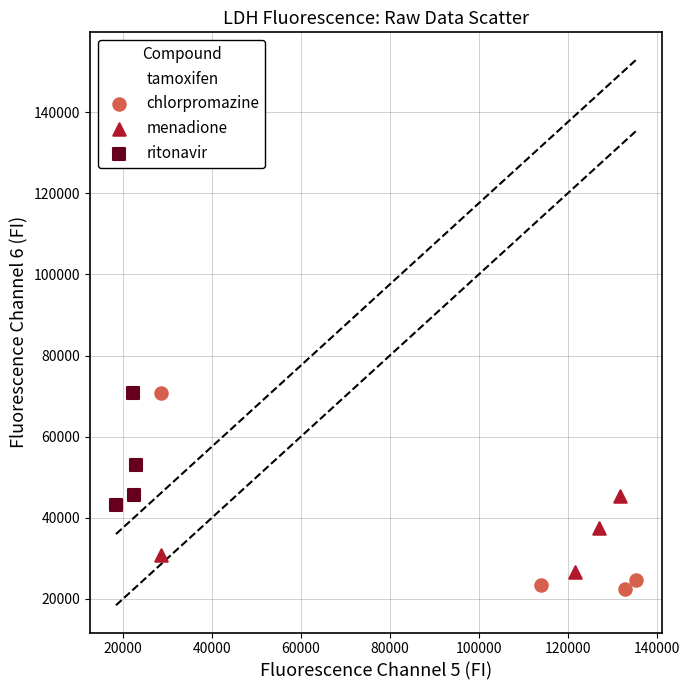

Which series has the largest Y range (max minus min)?

chlorpromazine